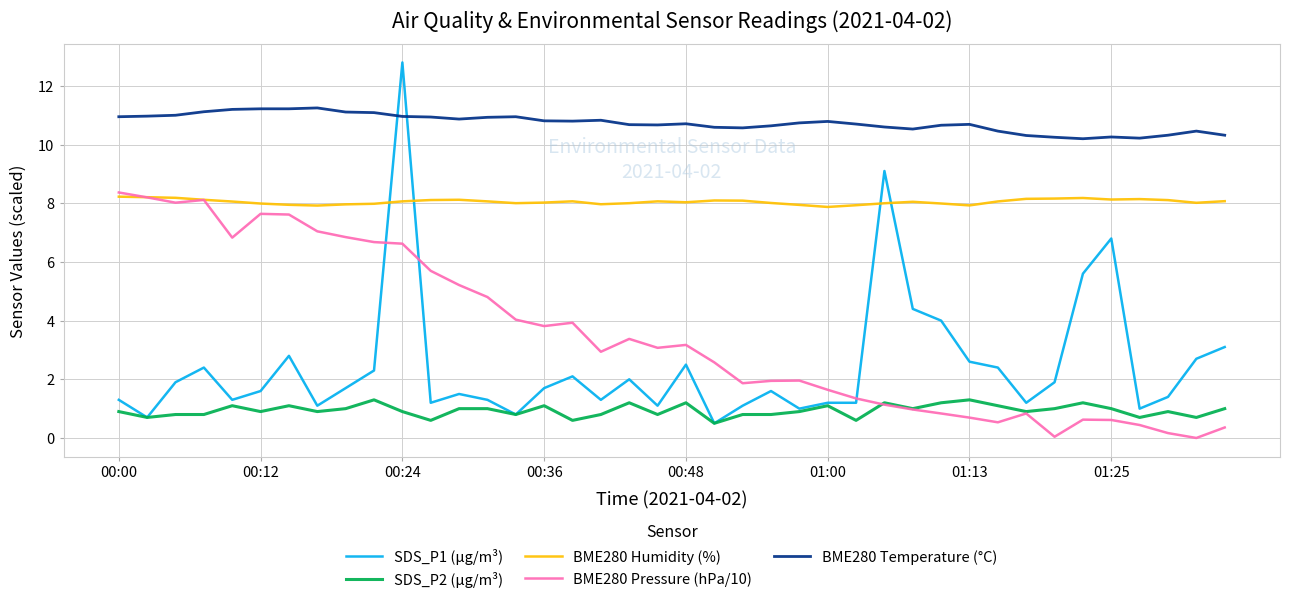

List the series in order of their peak value, lowest first.

SDS_P2 (µg/m³), BME280 Humidity (%), BME280 Pressure (hPa/10), BME280 Temperature (°C), SDS_P1 (µg/m³)